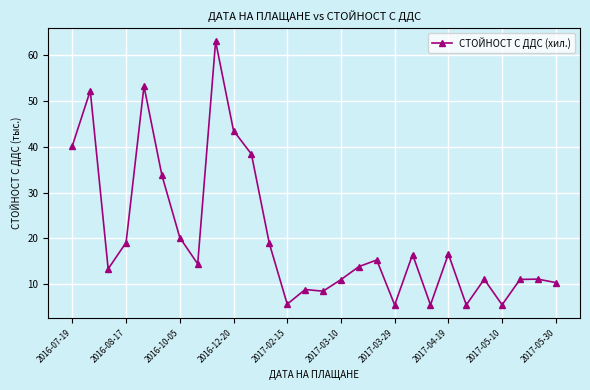

What is the average value?

20.4